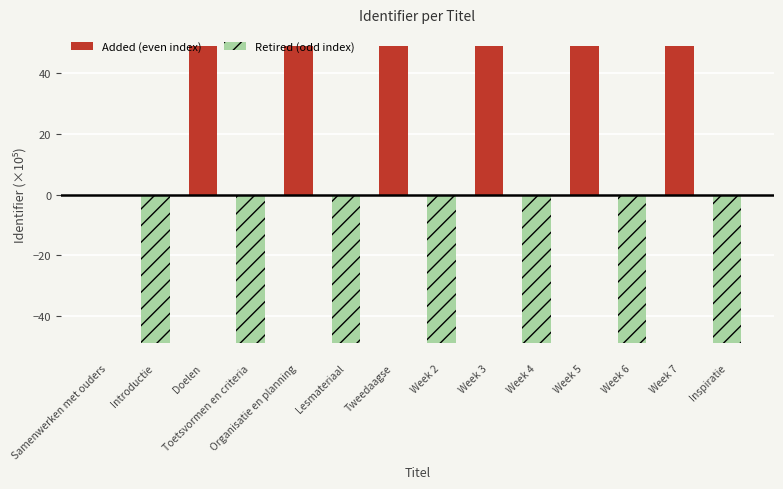

What is the average value of the Retired (odd index) series?

-24.5